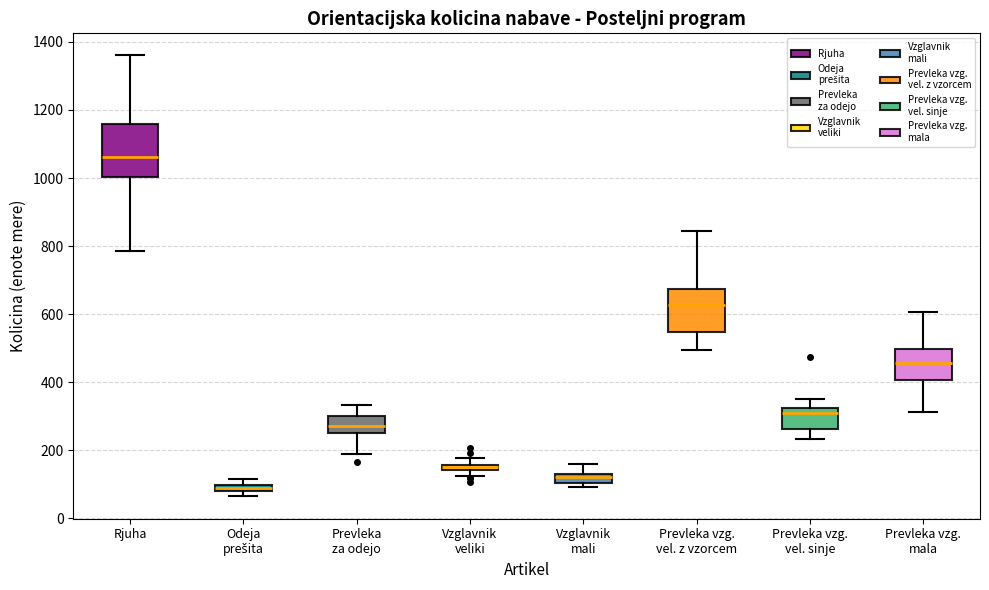

Which box is the tallest, from its lower edge to its upper edge?

Rjuha